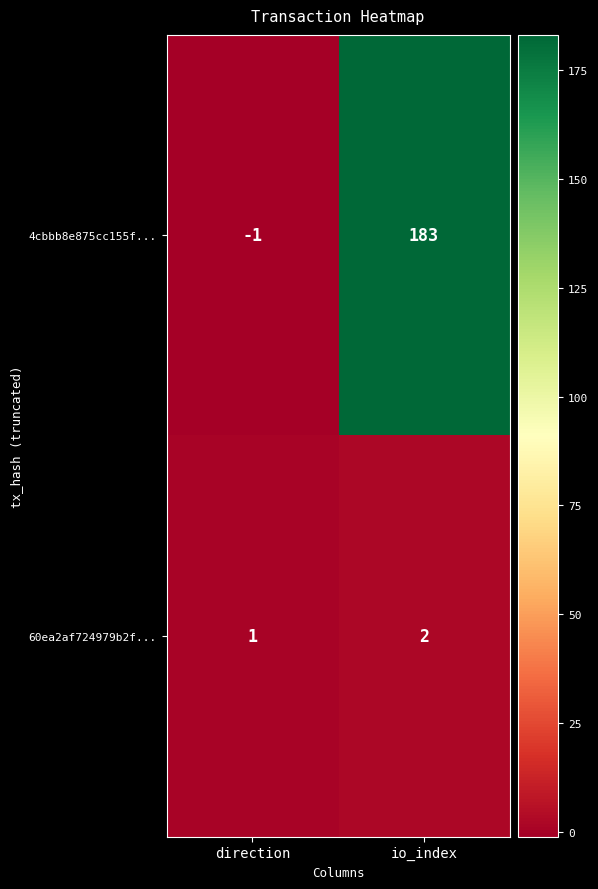

What is the difference between the highest and lowest values at direction?

2